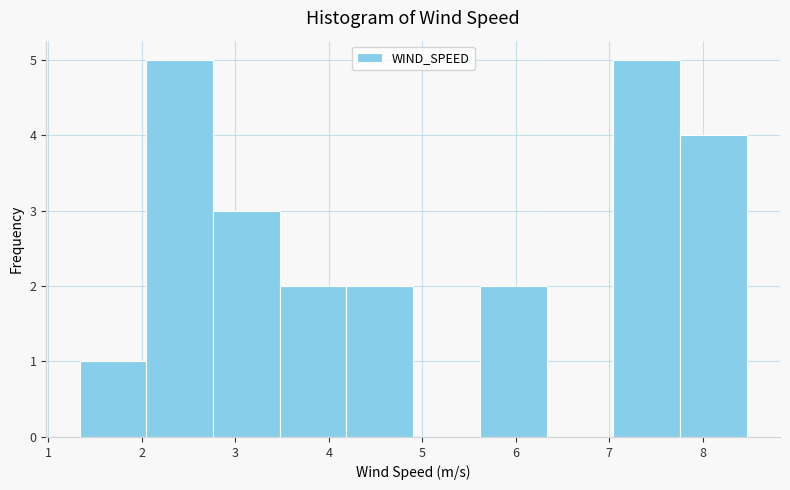

What is the height of the bar covering 4.2 to 4.9 on the x-axis? Neither the bar edges nor the heights are printed on the chart, so give them approximately, as read against the axes.

2